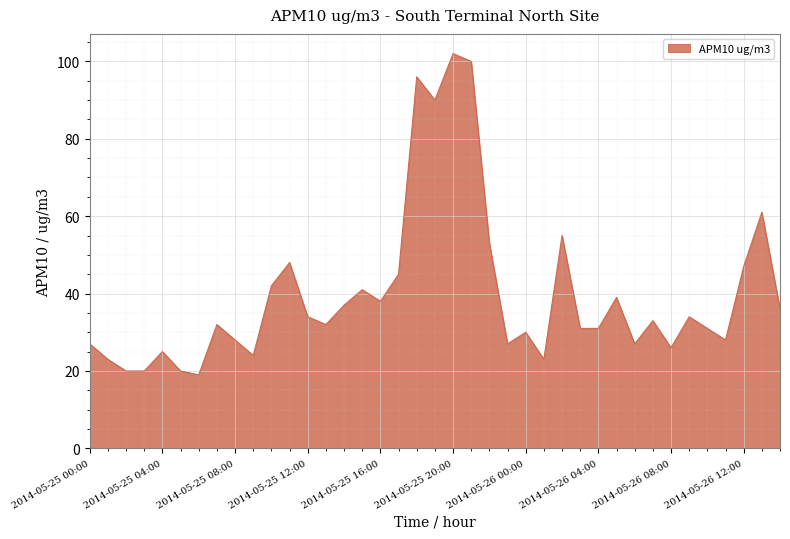

What is the average value?

40